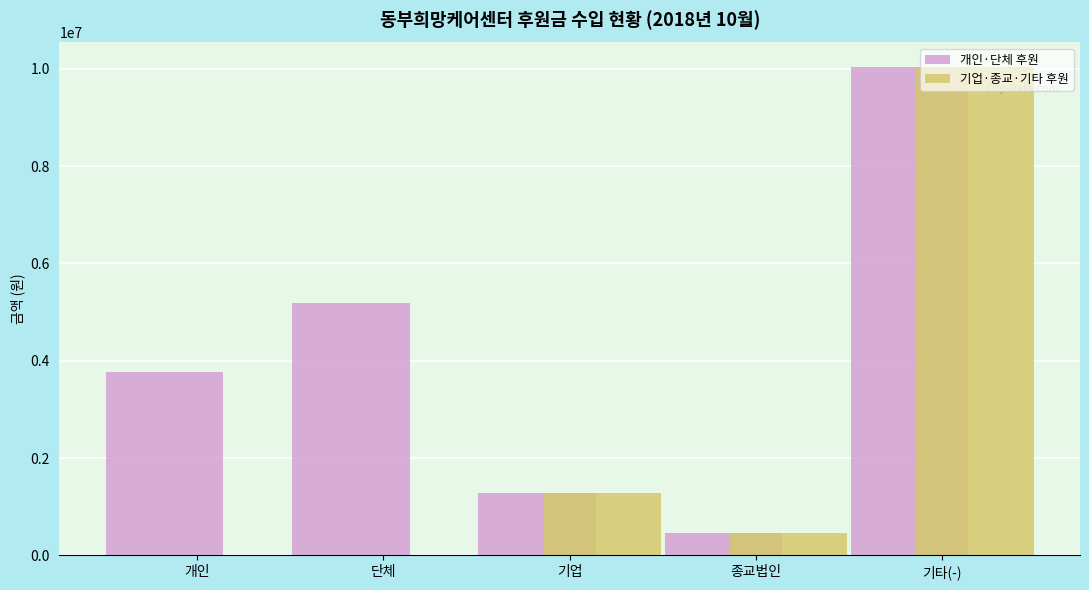

The value of 기업·종교·기타 후원 at 기타(-) is 10038000. True or false?

True